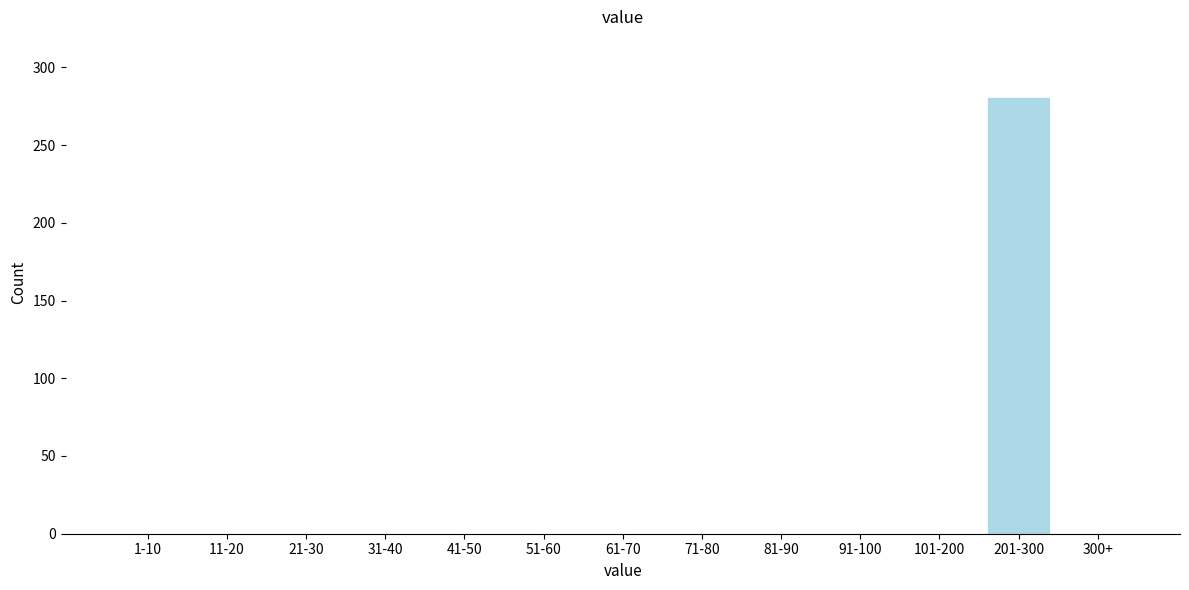

Reading right to left, list all the values displayed in this chart.

300+=0	201-300=281	101-200=0	91-100=0	81-90=0	71-80=0	61-70=0	51-60=0	41-50=0	31-40=0	21-30=0	11-20=0	1-10=0